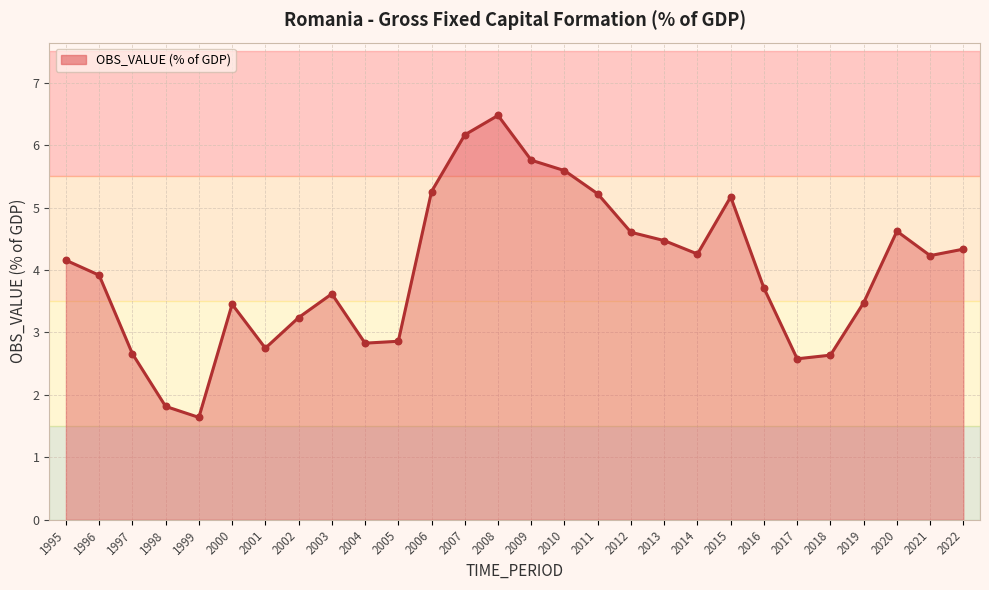

What is the ratio of the value at 2013 to the value at 2015?

0.9